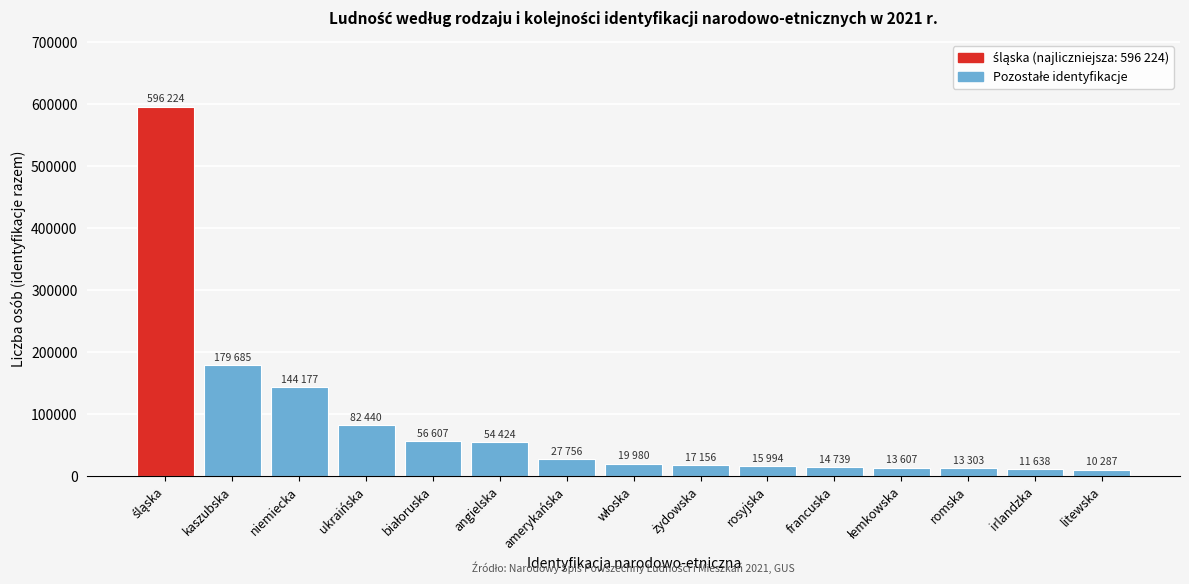

At which label is the value closest to 303255?

kaszubska